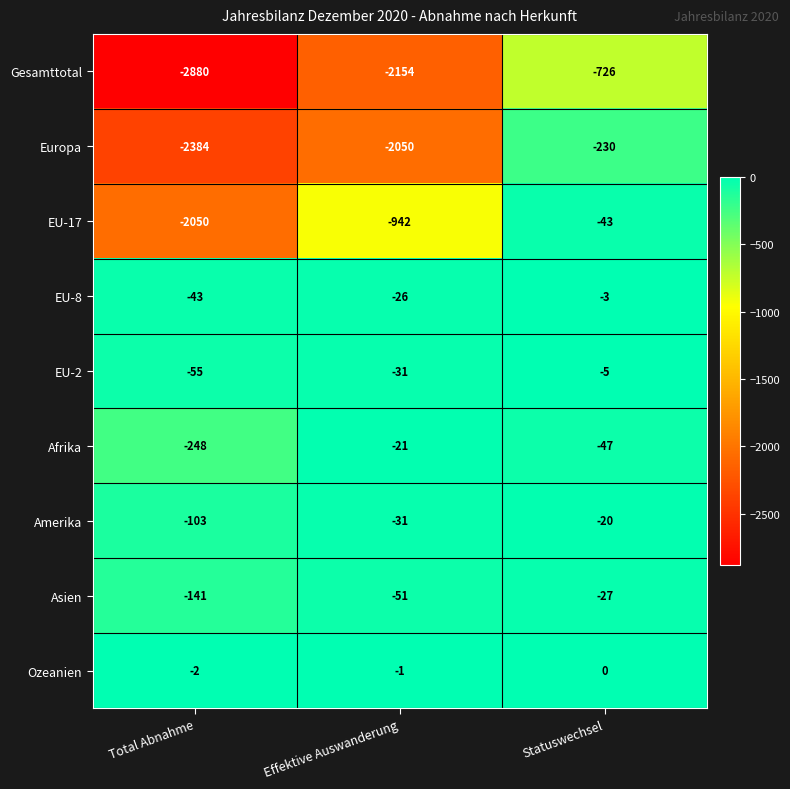

Where is Asien nearest to the value -84?

Effektive Auswanderung